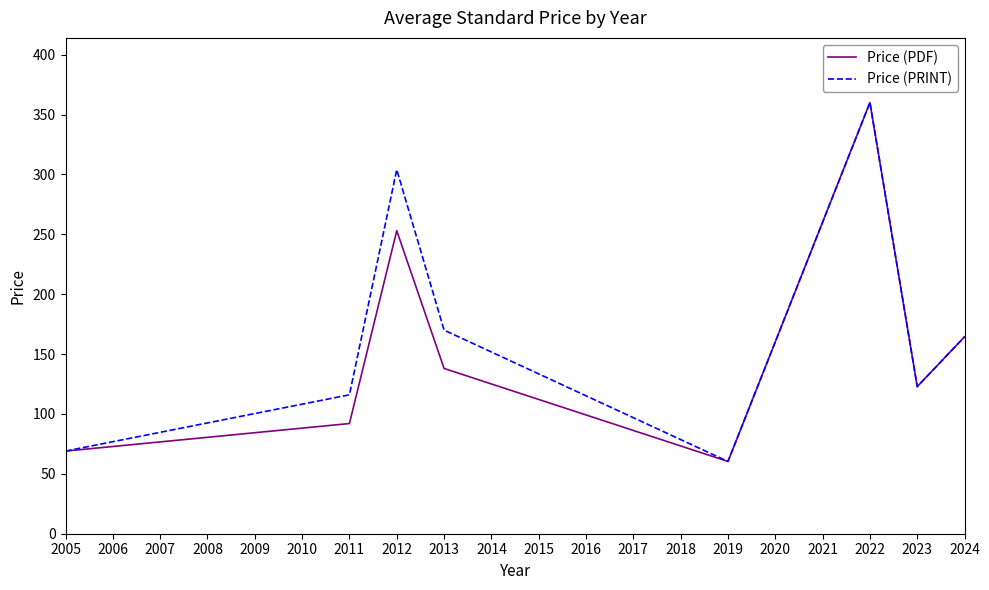

At which label is Price (PRINT) closest to 210?

2013